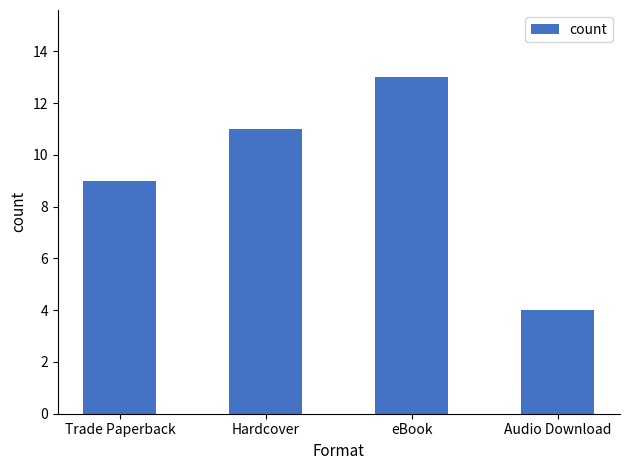

Between Audio Download and Trade Paperback, which is larger?

Trade Paperback